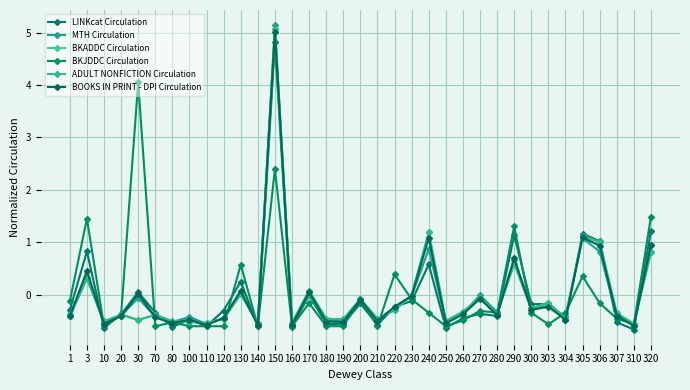

Reading right to left, transcribe all the data shown in this chart.

LINKcat Circulation: 320=1.2	310=-0.7	307=-0.5	306=1.0	305=1.2	304=-0.5	303=-0.2	300=-0.2	290=1.1	280=-0.4	270=-0.4	260=-0.5	250=-0.6	240=0.6	230=-0.1	220=-0.2	210=-0.6	200=-0.2	190=-0.6	180=-0.6	170=-0.0	160=-0.6	150=4.8	140=-0.6	130=0.2	120=-0.3	110=-0.6	100=-0.5	80=-0.6	70=-0.3	30=0.0	20=-0.4	10=-0.6	3=0.8	1=-0.3
MTH Circulation: 320=1.0	310=-0.6	307=-0.4	306=0.8	305=1.1	304=-0.4	303=-0.2	300=-0.3	290=0.7	280=-0.3	270=-0.0	260=-0.4	250=-0.5	240=0.9	230=-0.0	220=-0.3	210=-0.5	200=-0.1	190=-0.5	180=-0.5	170=-0.0	160=-0.6	150=5.1	140=-0.6	130=0.0	120=-0.4	110=-0.6	100=-0.4	80=-0.5	70=-0.4	30=-0.1	20=-0.4	10=-0.5	3=0.3	1=-0.4
BKADDC Circulation: 320=0.8	310=-0.6	307=-0.4	306=1.0	305=1.1	304=-0.5	303=-0.2	300=-0.3	290=0.6	280=-0.4	270=-0.1	260=-0.3	250=-0.5	240=1.2	230=-0.0	220=-0.3	210=-0.5	200=-0.1	190=-0.5	180=-0.5	170=0.1	160=-0.5	150=5.1	140=-0.5	130=0.0	120=-0.5	110=-0.5	100=-0.5	80=-0.5	70=-0.4	30=-0.5	20=-0.4	10=-0.5	3=0.3	1=-0.4
BKJDDC Circulation: 320=1.5	310=-0.6	307=-0.5	306=-0.2	305=0.3	304=-0.3	303=-0.6	300=-0.3	290=1.3	280=-0.3	270=-0.3	260=-0.5	250=-0.6	240=-0.3	230=-0.1	220=0.4	210=-0.6	200=-0.1	190=-0.6	180=-0.6	170=-0.2	160=-0.6	150=2.4	140=-0.6	130=0.6	120=-0.6	110=-0.6	100=-0.6	80=-0.5	70=-0.6	30=4.1	20=-0.4	10=-0.6	3=1.4	1=-0.1
ADULT NONFICTION Circulation: 320=0.8	310=-0.6	307=-0.4	306=1.0	305=1.1	304=-0.5	303=-0.2	300=-0.3	290=0.6	280=-0.4	270=-0.1	260=-0.3	250=-0.5	240=1.2	230=-0.0	220=-0.3	210=-0.5	200=-0.1	190=-0.5	180=-0.5	170=0.1	160=-0.5	150=5.1	140=-0.5	130=0.0	120=-0.5	110=-0.5	100=-0.5	80=-0.5	70=-0.4	30=-0.5	20=-0.4	10=-0.5	3=0.3	1=-0.4
BOOKS IN PRINT - DPI Circulation: 320=0.9	310=-0.6	307=-0.4	306=0.9	305=1.1	304=-0.5	303=-0.2	300=-0.3	290=0.7	280=-0.4	270=-0.1	260=-0.4	250=-0.6	240=1.1	230=-0.0	220=-0.2	210=-0.5	200=-0.1	190=-0.5	180=-0.5	170=0.0	160=-0.6	150=5.0	140=-0.6	130=0.1	120=-0.4	110=-0.6	100=-0.5	80=-0.5	70=-0.4	30=0.0	20=-0.4	10=-0.6	3=0.5	1=-0.4